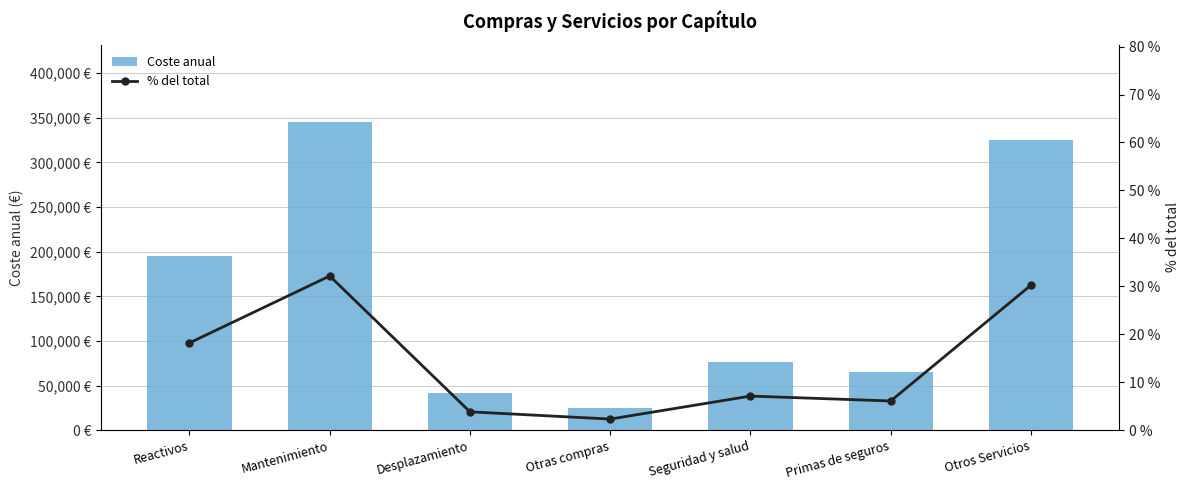

The Coste anual series shows 41200.0 at Desplazamiento. True or false?

True